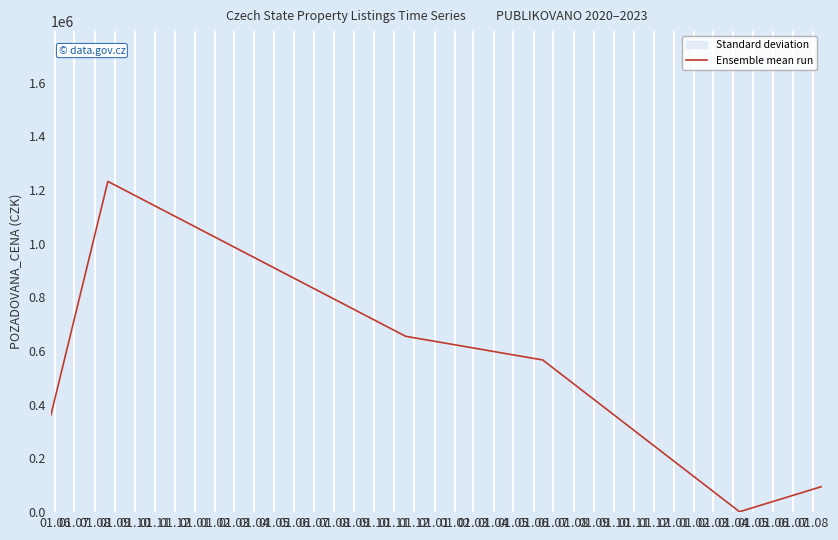

What is the maximum value for Ensemble mean run?

1232000